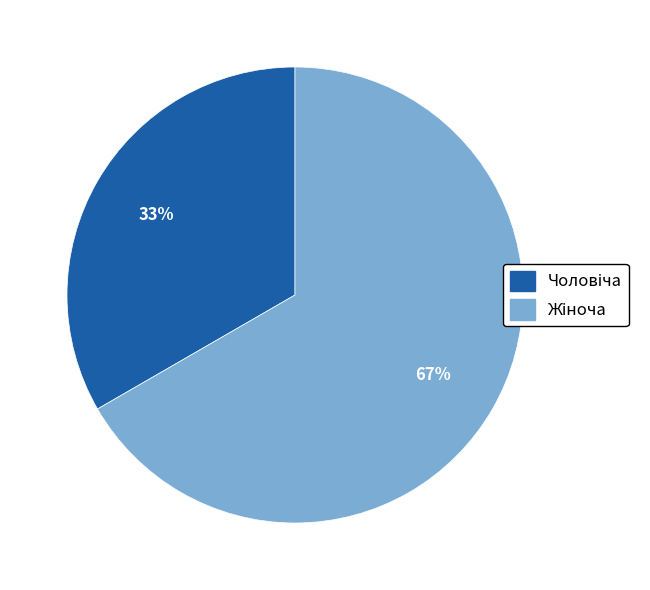

Is there any slice that represents more than half of the pie?

Yes